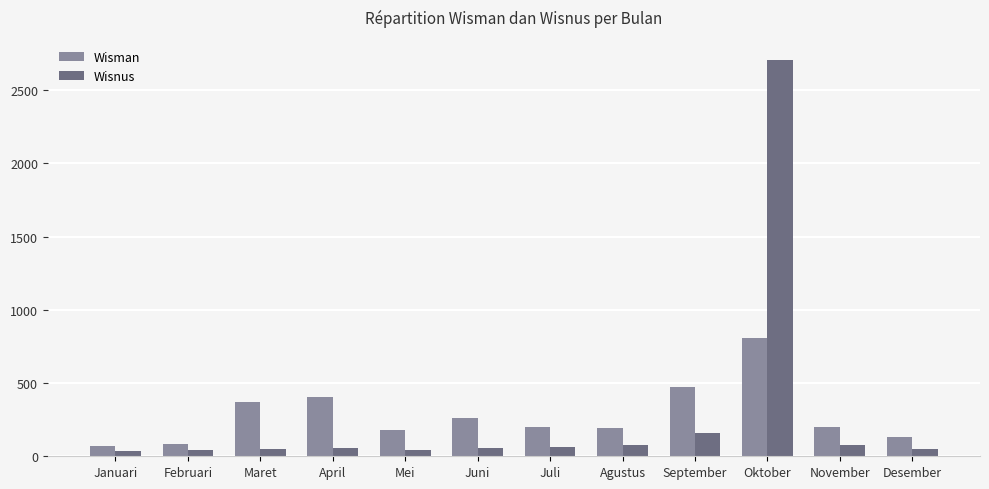

Rank the series by their maximum value, from lowest to highest.

Wisman, Wisnus